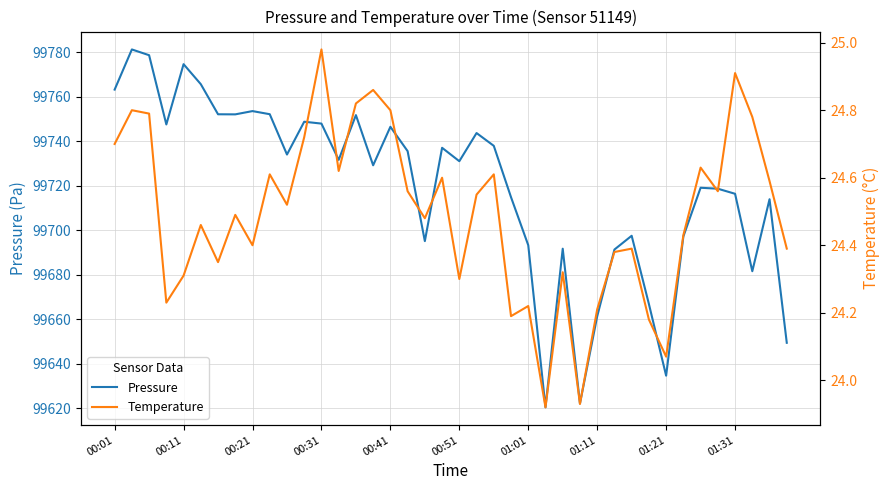

Which series has the largest range (max minus min)?

Pressure